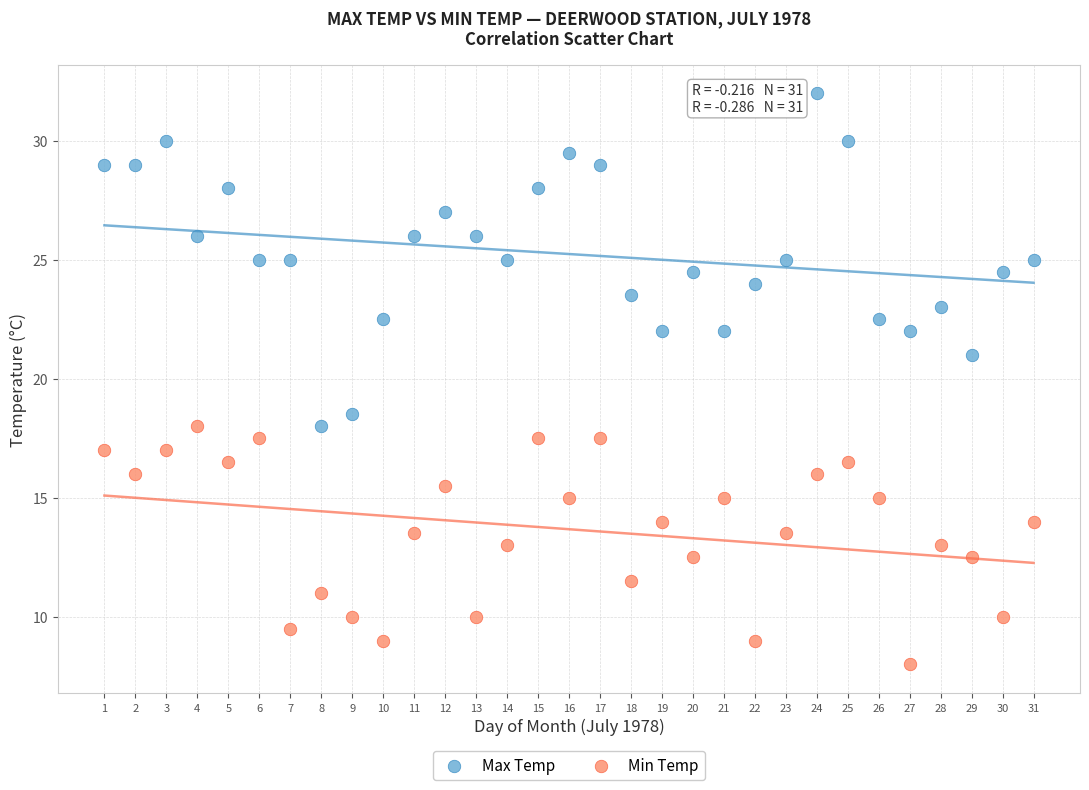

Which series reaches the maximum Y coordinate?

Max Temp